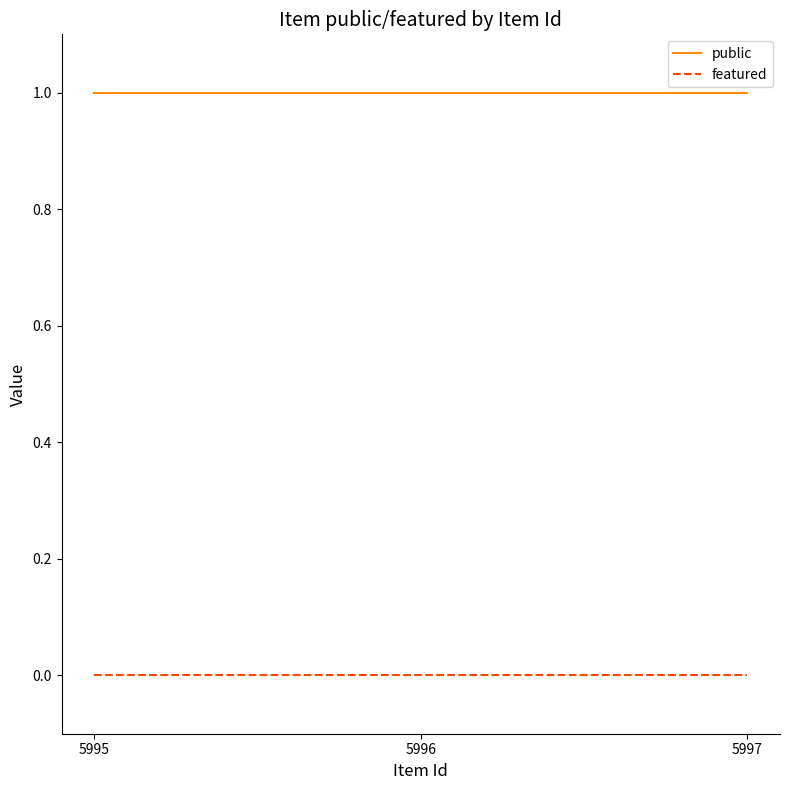

What are all the series names shown in the legend?

public, featured